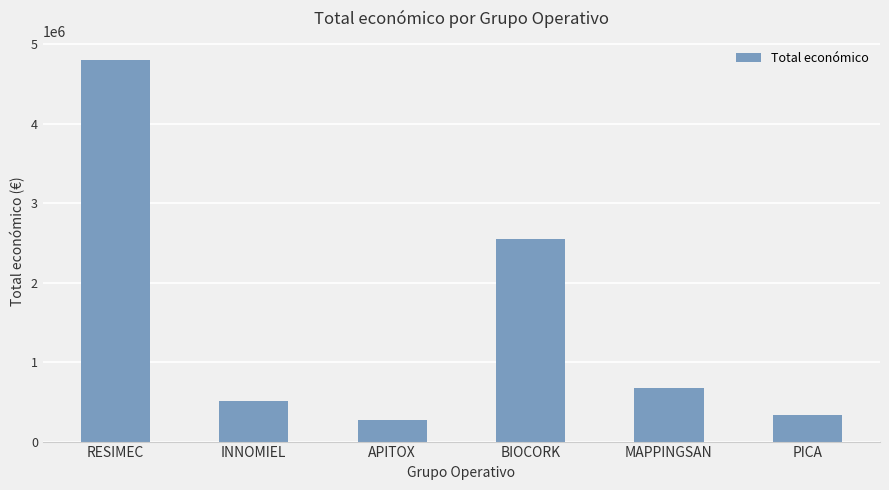

List the labels in order of value, largest first.

RESIMEC, BIOCORK, MAPPINGSAN, INNOMIEL, PICA, APITOX